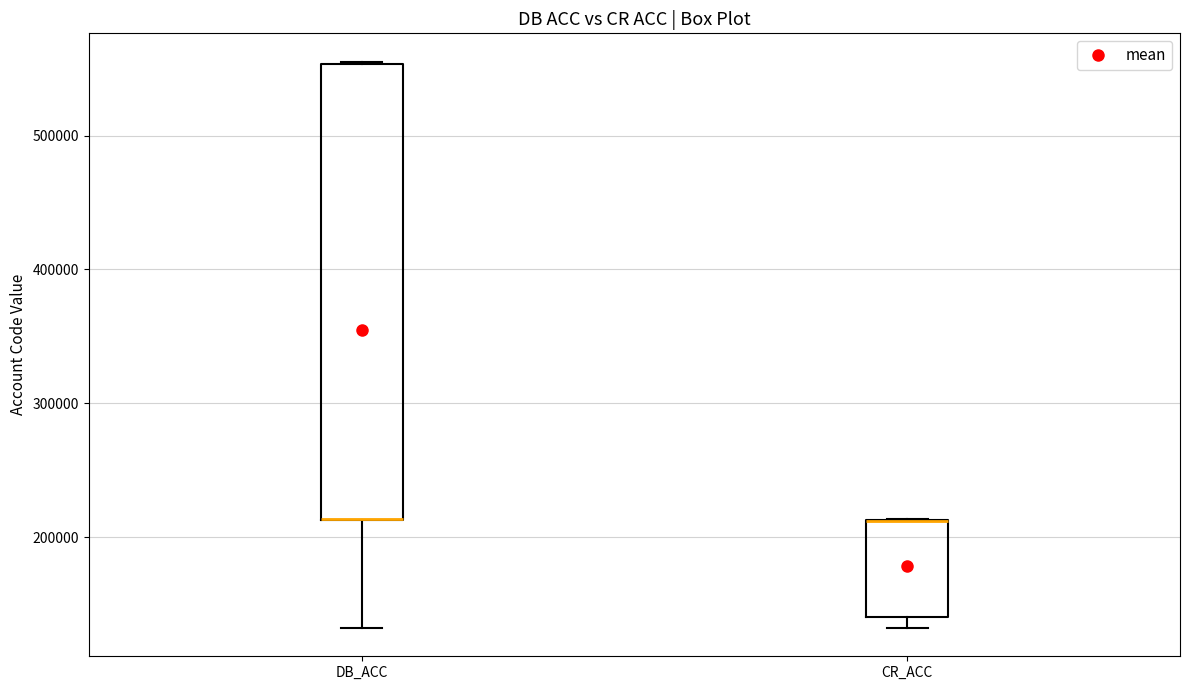

Reading left to right, read every box against the y-axis: the position of its median line, the range the box covers, and the ends of its whiskers. The values are not printed on the chart, so give them approximately, as read against the axis.

DB_ACC: median 210000 (drawn on the box's lower edge), box 210000 to 550000, whiskers 130000 to 560000
CR_ACC: median 210000 (drawn on the box's upper edge), box 140000 to 210000, whiskers 130000 to 210000